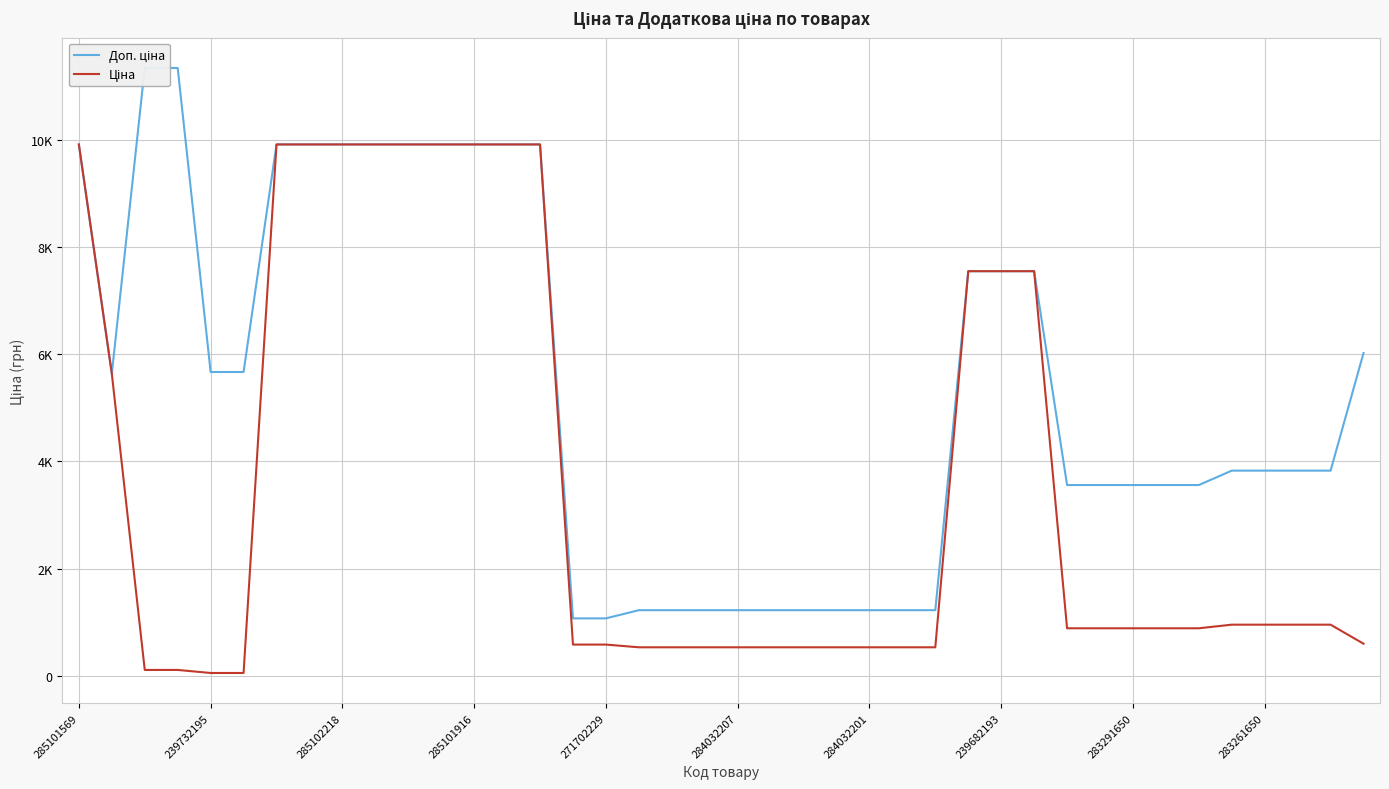

What is the total value across all series at 38?

4785.4